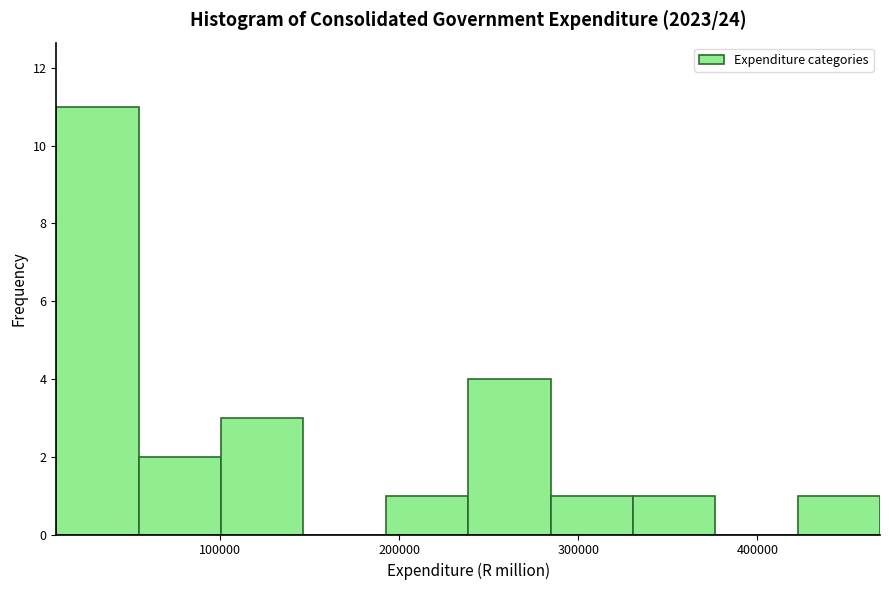

Which range on the x-axis has the tallest bar?

10000 to 50000